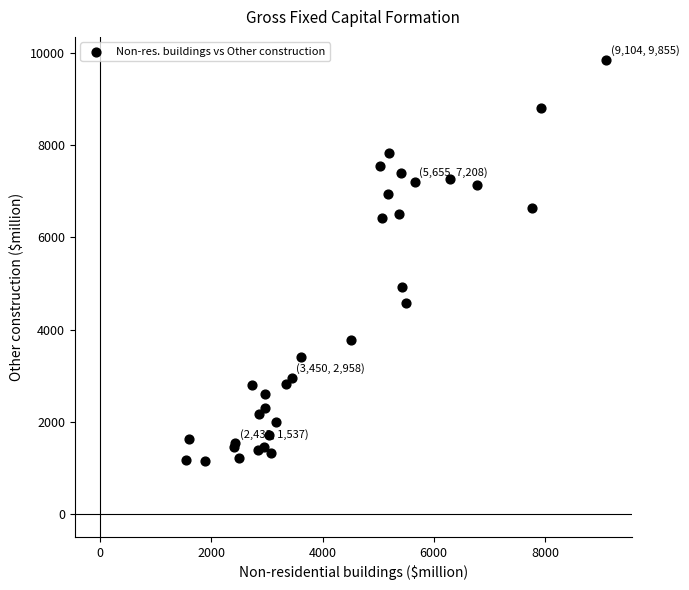

What Y value in the scatter plot is closest to 5499?

4930